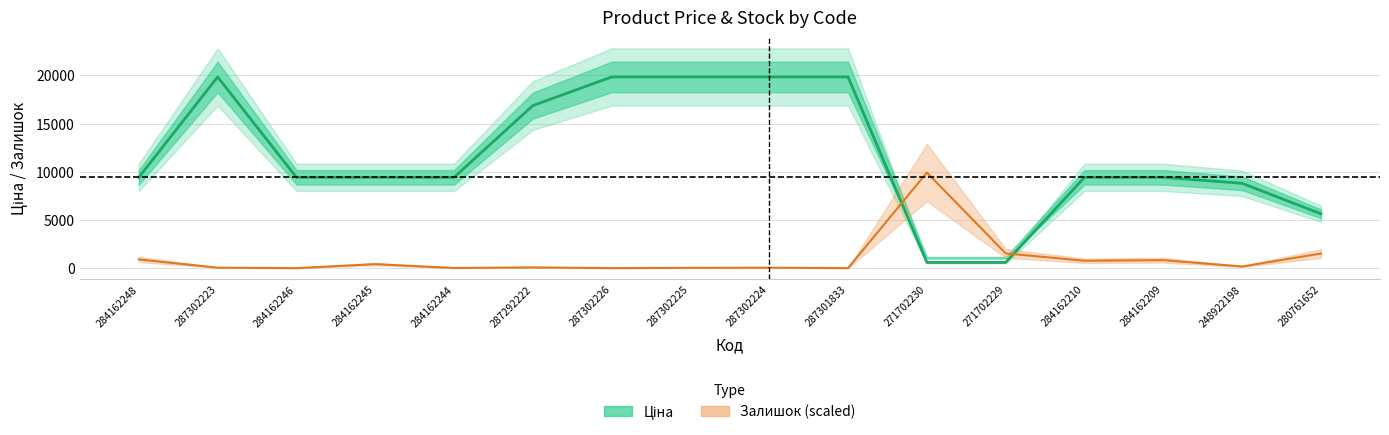

The value of Залишок at 271702229 is 1527.8. True or false?

True